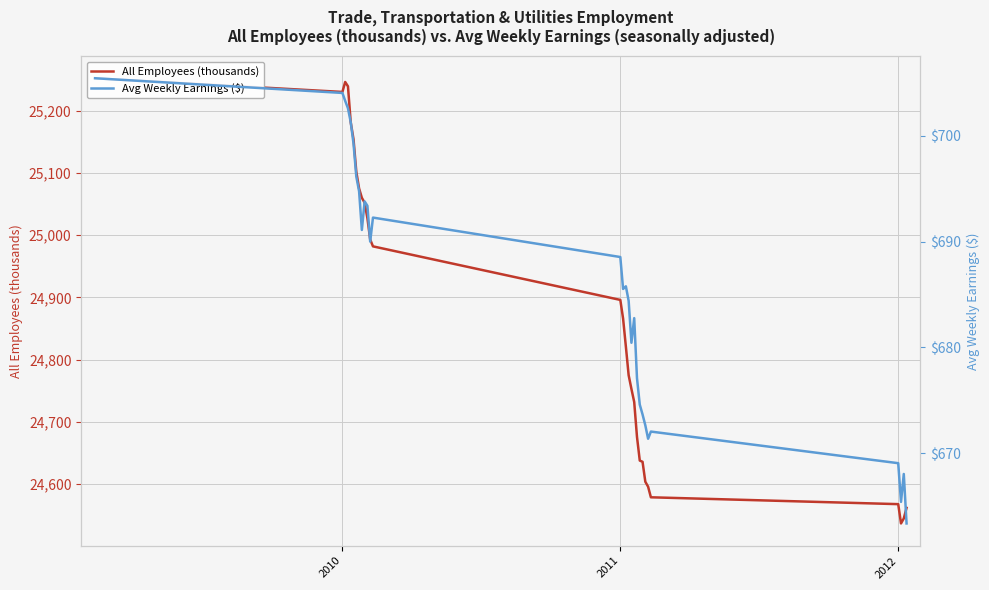

What is the sum of all All Employees (thousands) values?

721377.0